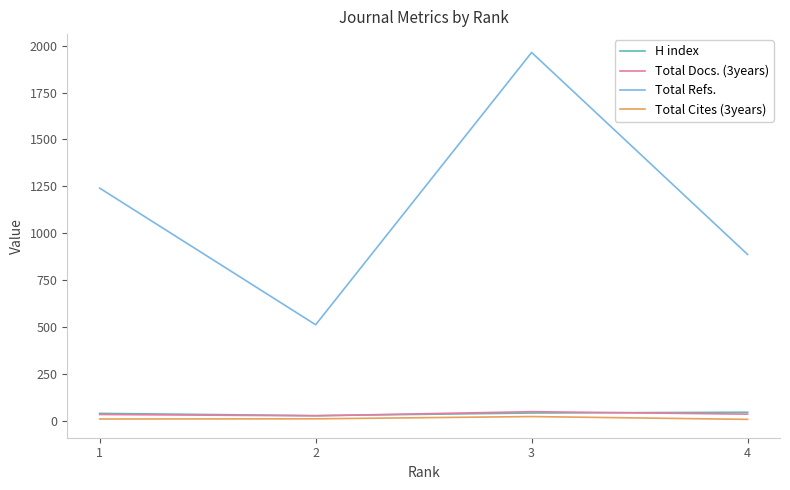

Rank the categories by Total Docs. (3years) value from lowest to highest.

2, 1, 4, 3